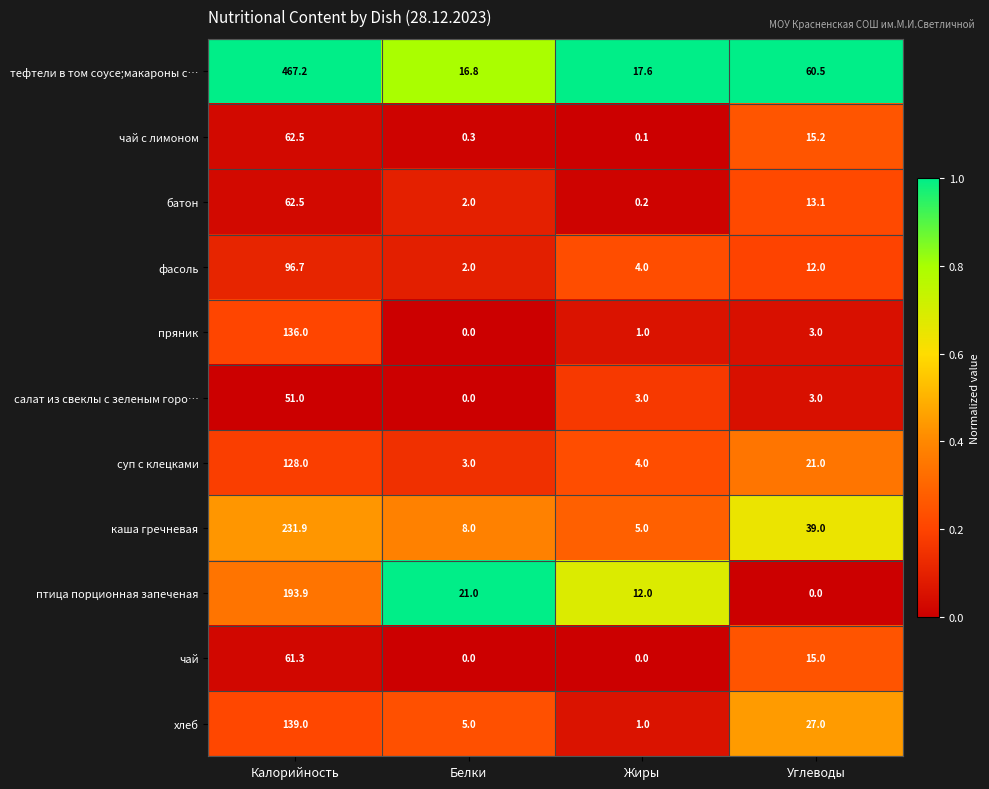

At which category is the sum across all series the highest?

Калорийность